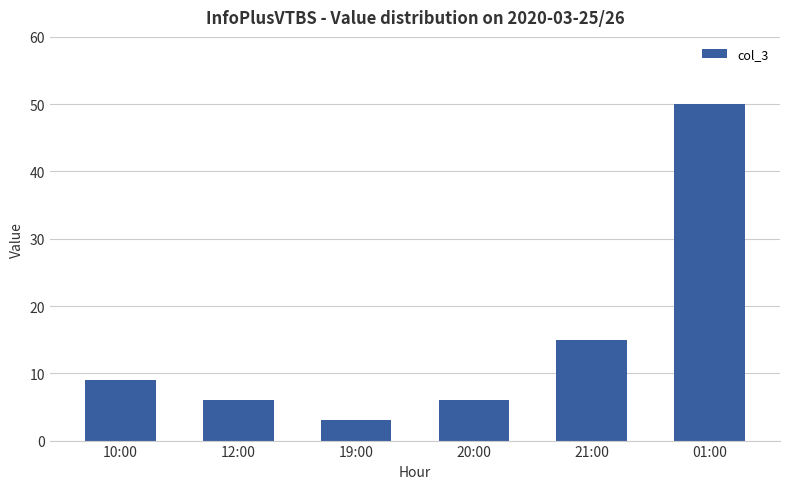

At which label is the value closest to 26?

21:00